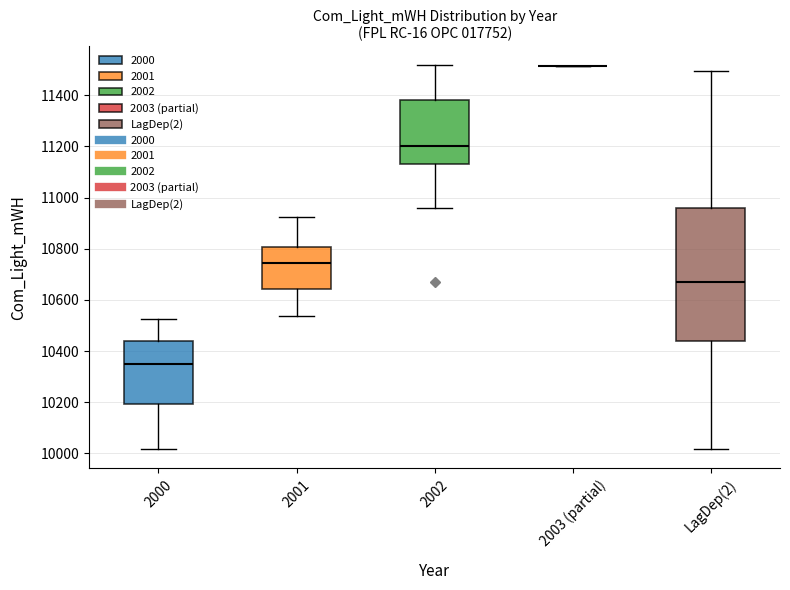

Reading left to right, read every box against the y-axis: the position of its median line, the range the box covers, and the ends of its whiskers. The values are not printed on the chart, so give them approximately, as read against the axis.

2000: median 10340, box 10200 to 10440, whiskers 10020 to 10520
2001: median 10740, box 10640 to 10800, whiskers 10540 to 10920
2002: median 11200, box 11140 to 11380, whiskers 10960 to 11520
2003 (partial): box collapsed to a line at 11520, whiskers 11520 to 11520
LagDep(2): median 10660, box 10440 to 10960, whiskers 10020 to 11500